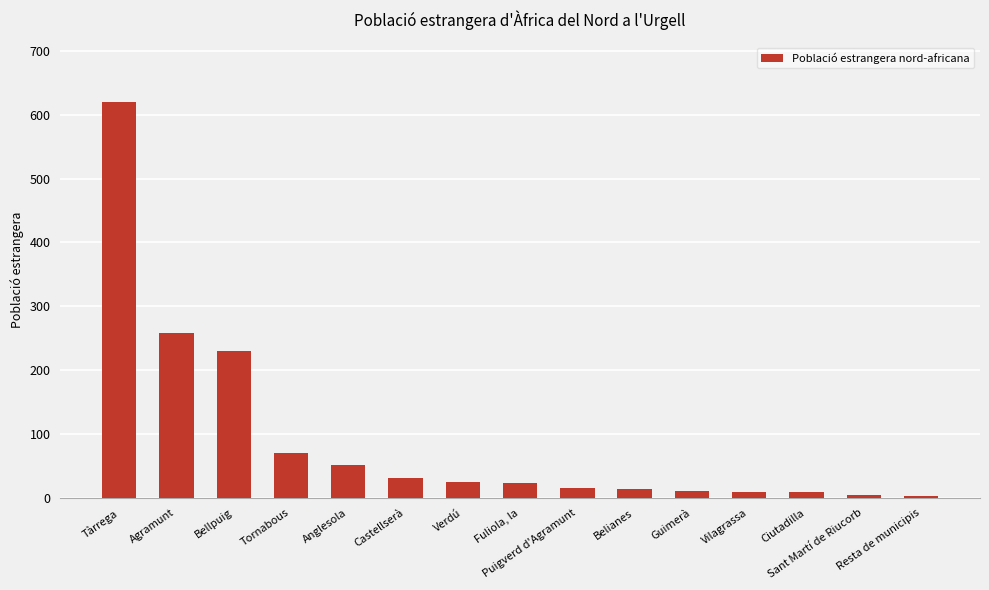

What is the greatest value displayed?

620